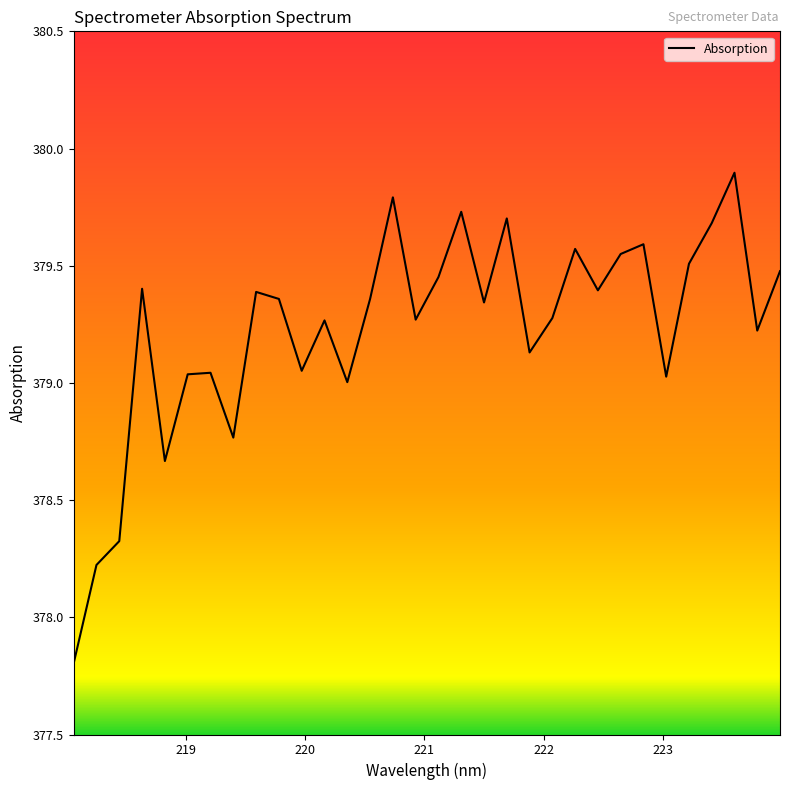

What is the difference between the maximum and minimum values?

2.1